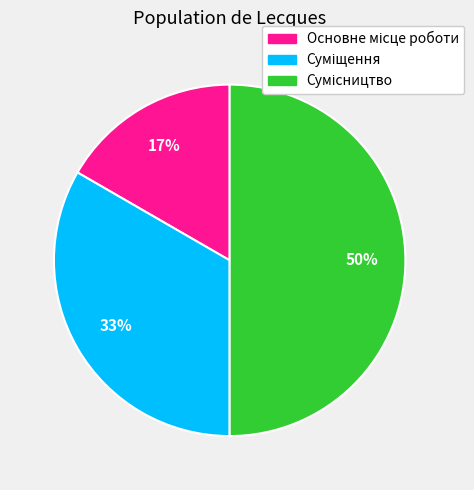

To the nearest percent, what is the average slice percentage?

33%